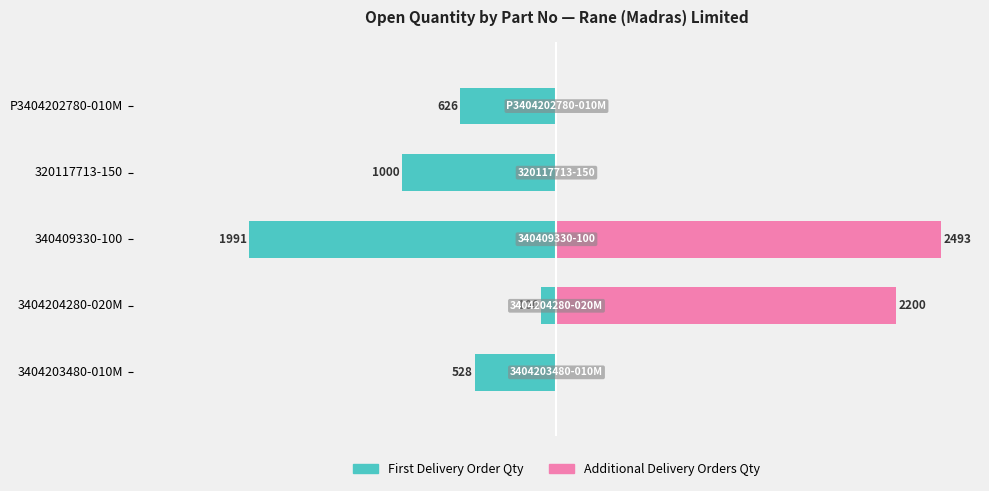

Count the number of data series in this chart.

2